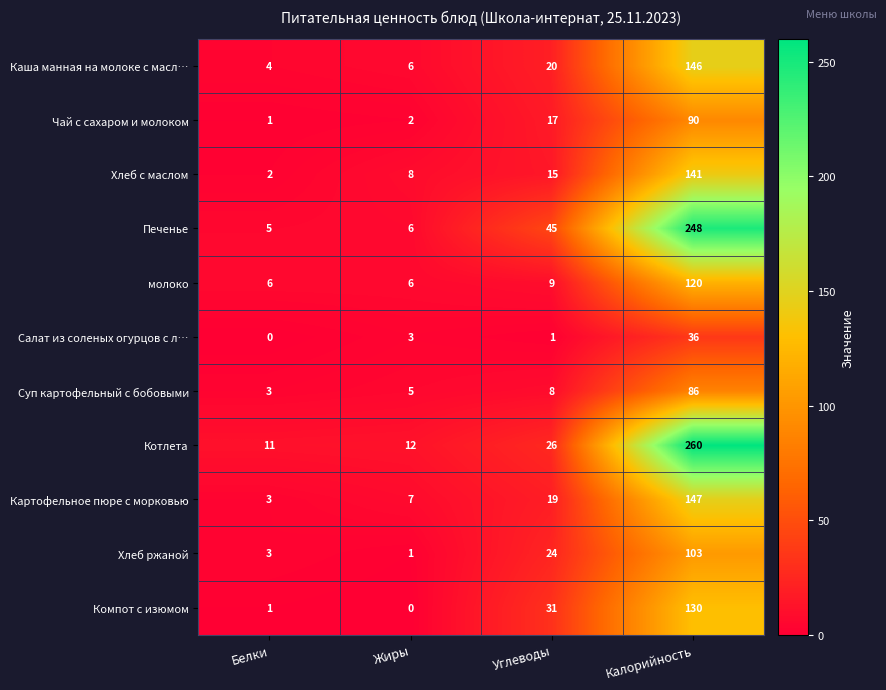

At which category is the sum across all series the highest?

Калорийность